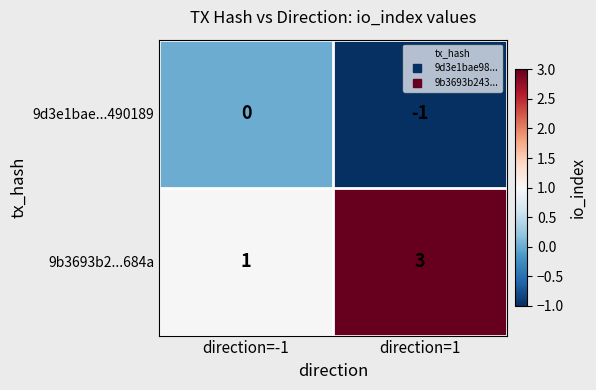

How many data points does each series have?

2